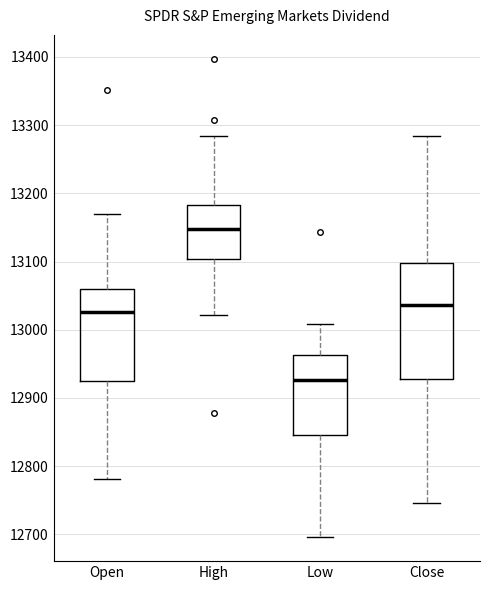

Reading left to right, read every box against the y-axis: the position of its median line, the range the box covers, and the ends of its whiskers. The values are not printed on the chart, so give them approximately, as read against the axis.

Open: median 13030, box 12930 to 13060, whiskers 12780 to 13170
High: median 13150, box 13100 to 13180, whiskers 13020 to 13280
Low: median 12930, box 12850 to 12960, whiskers 12700 to 13010
Close: median 13040, box 12930 to 13100, whiskers 12750 to 13280